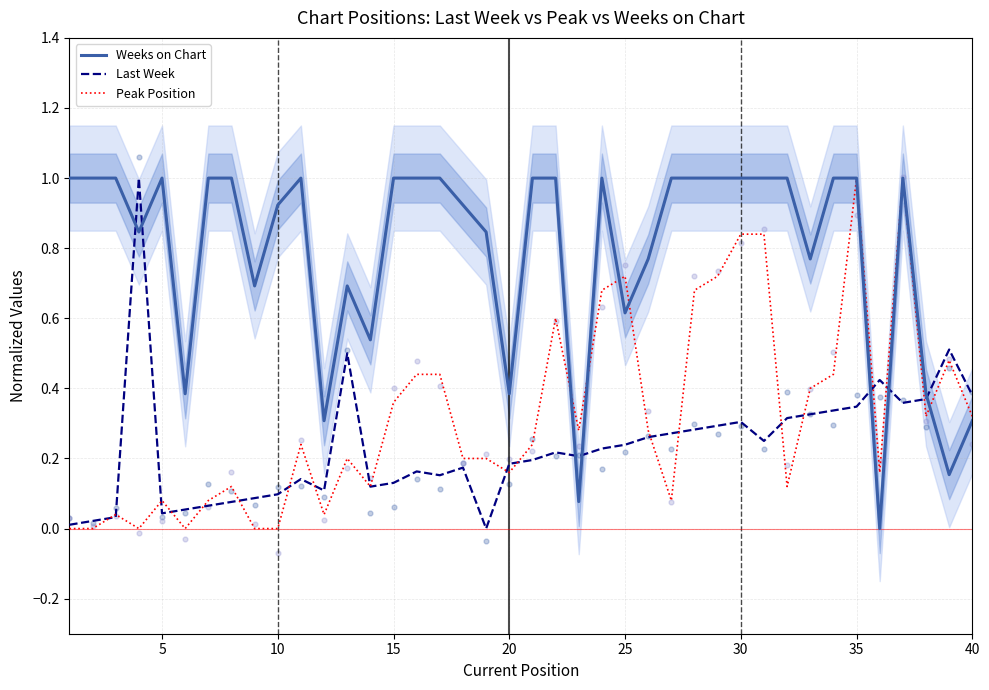

Is the value of Last Week at 20 greater than the value of Weeks on Chart at 10?

No